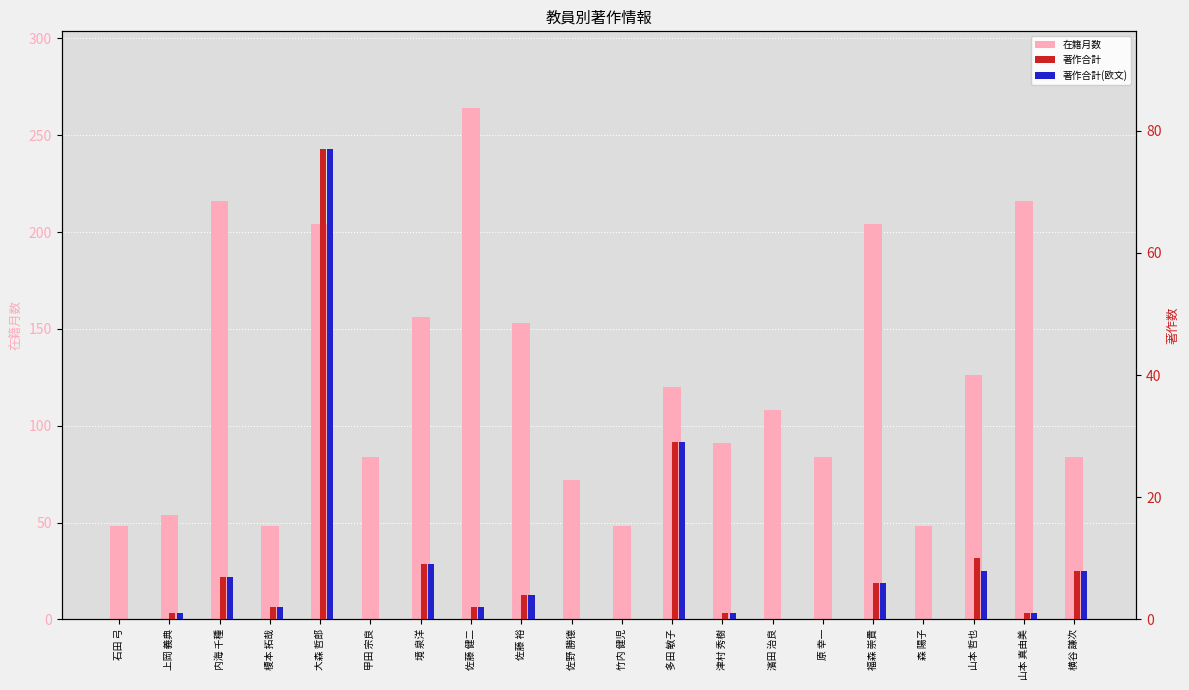

The value of 在籍月数 at 原 幸一 is 84. True or false?

True